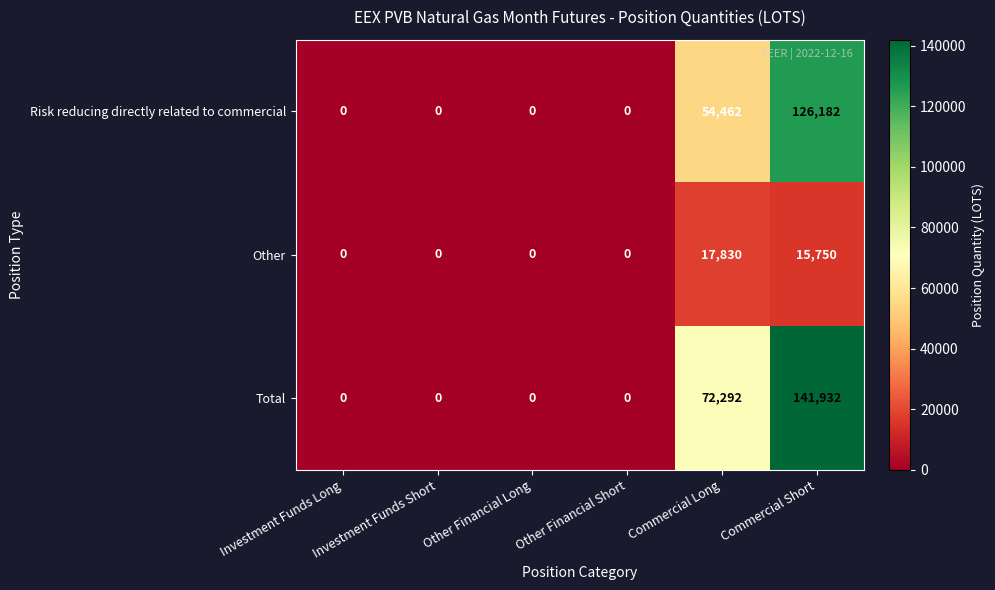

What is the difference between the Other values at Investment Funds Long and Commercial Short?

15750